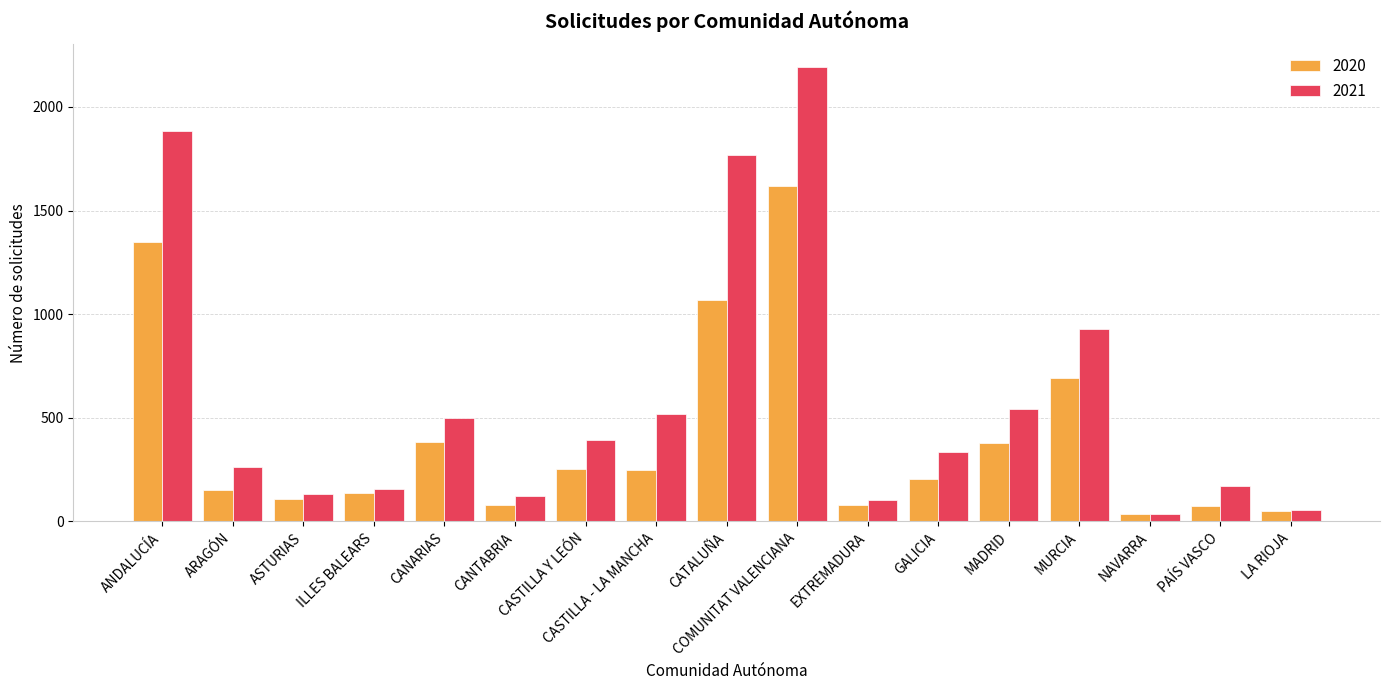

What is the difference between the maximum and minimum values in the 2021 series?

2157